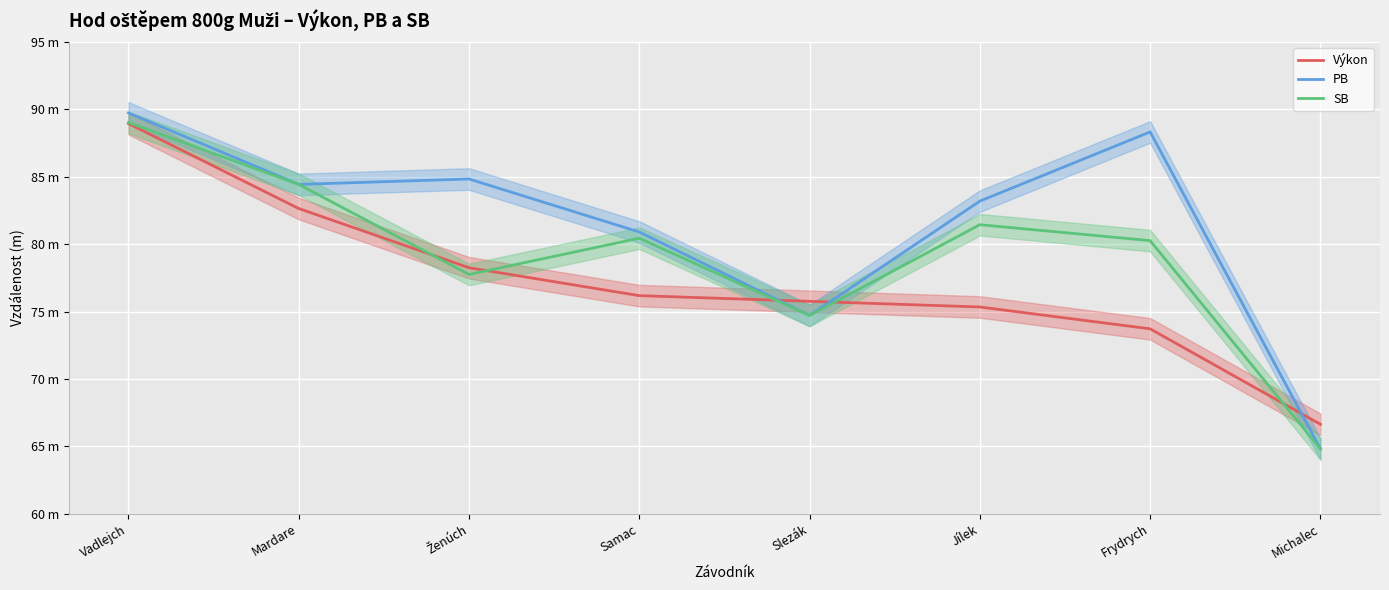

At which category is the sum across all series the highest?

Vadlejch